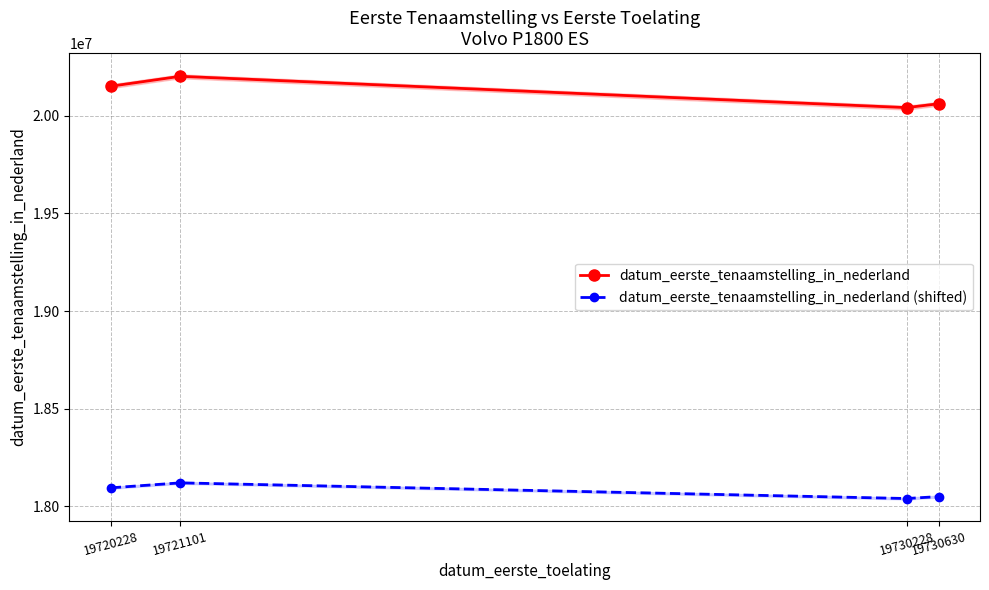

Reading left to right, what are all the values shown in this chart?

datum_eerste_tenaamstelling_in_nederland: 20150129.0	20200908.0	20040612.0	20060515.0
datum_eerste_tenaamstelling_in_nederland (shifted): 18095370.5	18120760.0	18040612.0	18050563.5